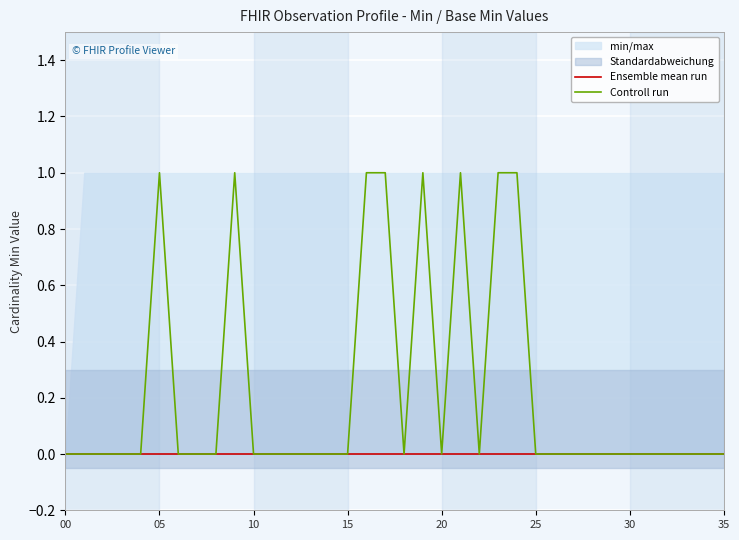

List the series in order of their peak value, highest first.

Controll run, Ensemble mean run